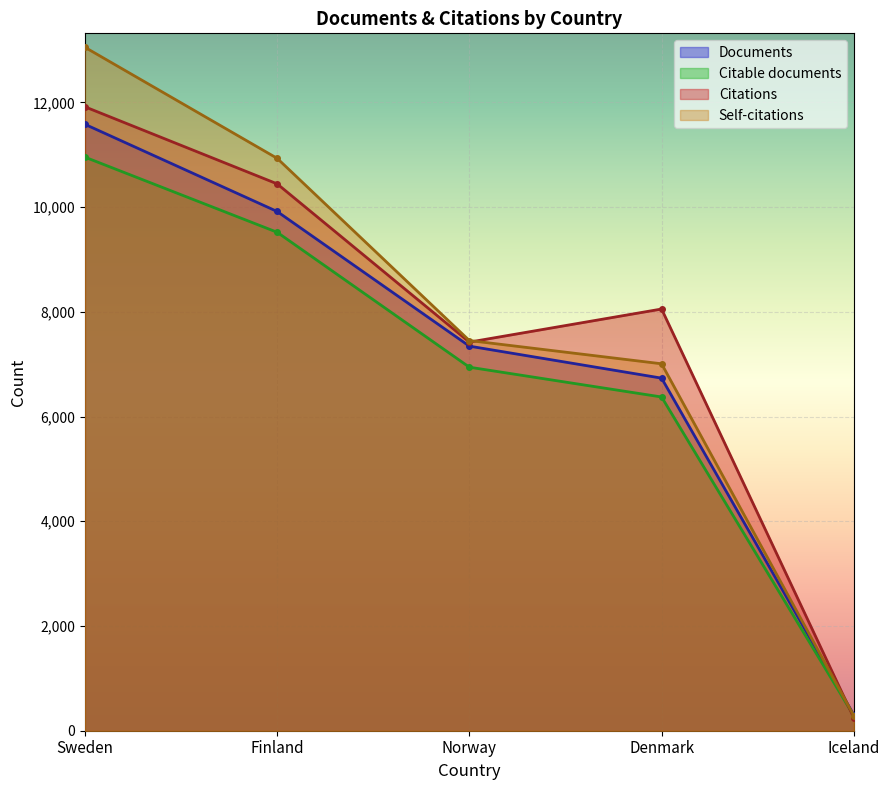

True or false: Documents and Citations cross at least once.

True